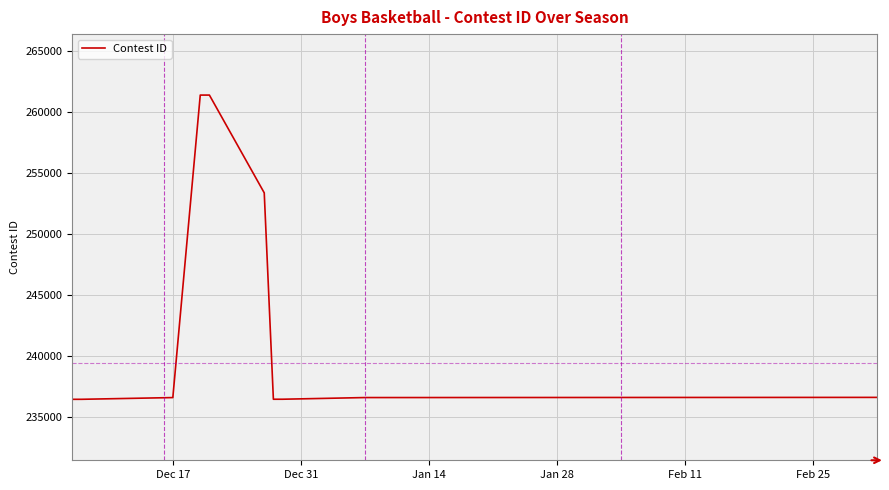

What is the difference between the maximum and minimum values?

24953